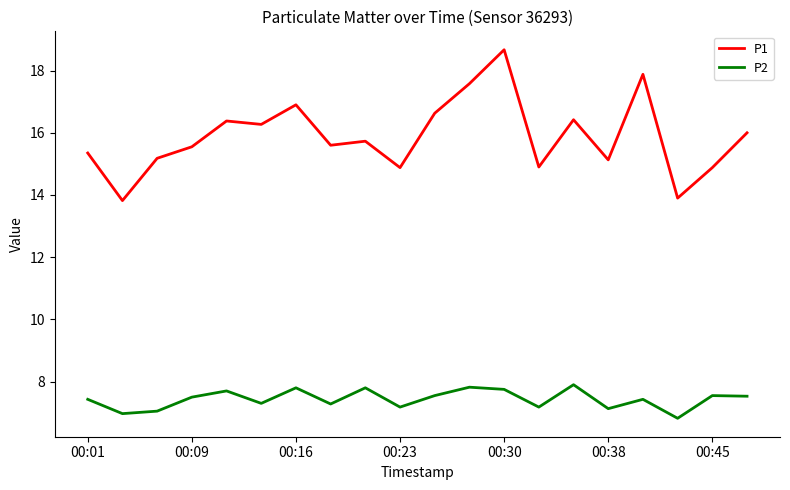

Which series has the largest total across all categories?

P1